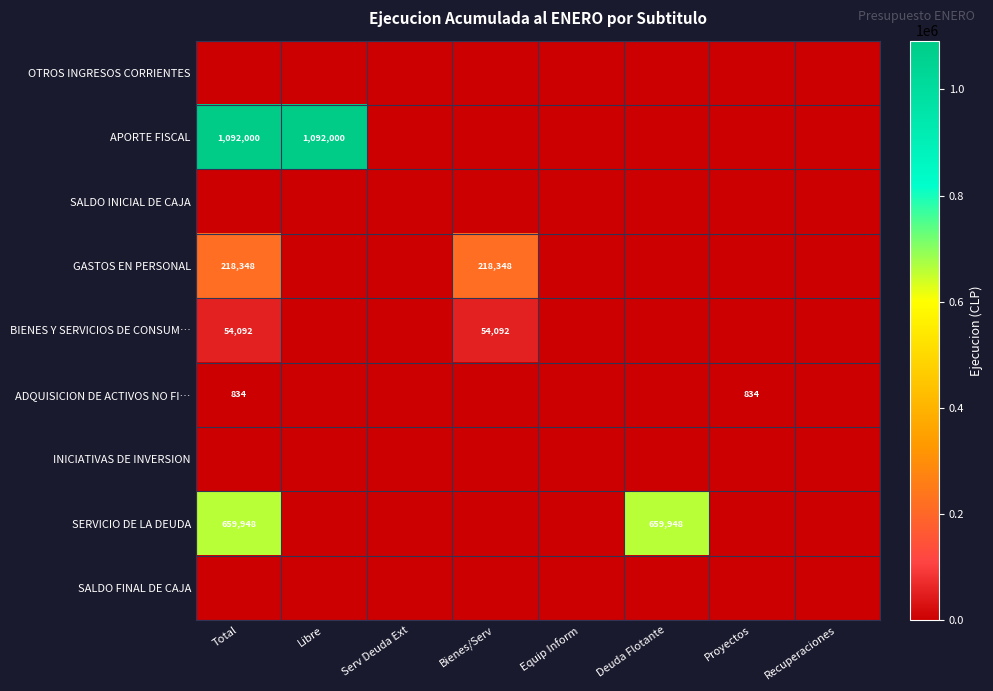

The value of BIENES Y SERVICIOS DE CONSUM… at Total is 54092. True or false?

True